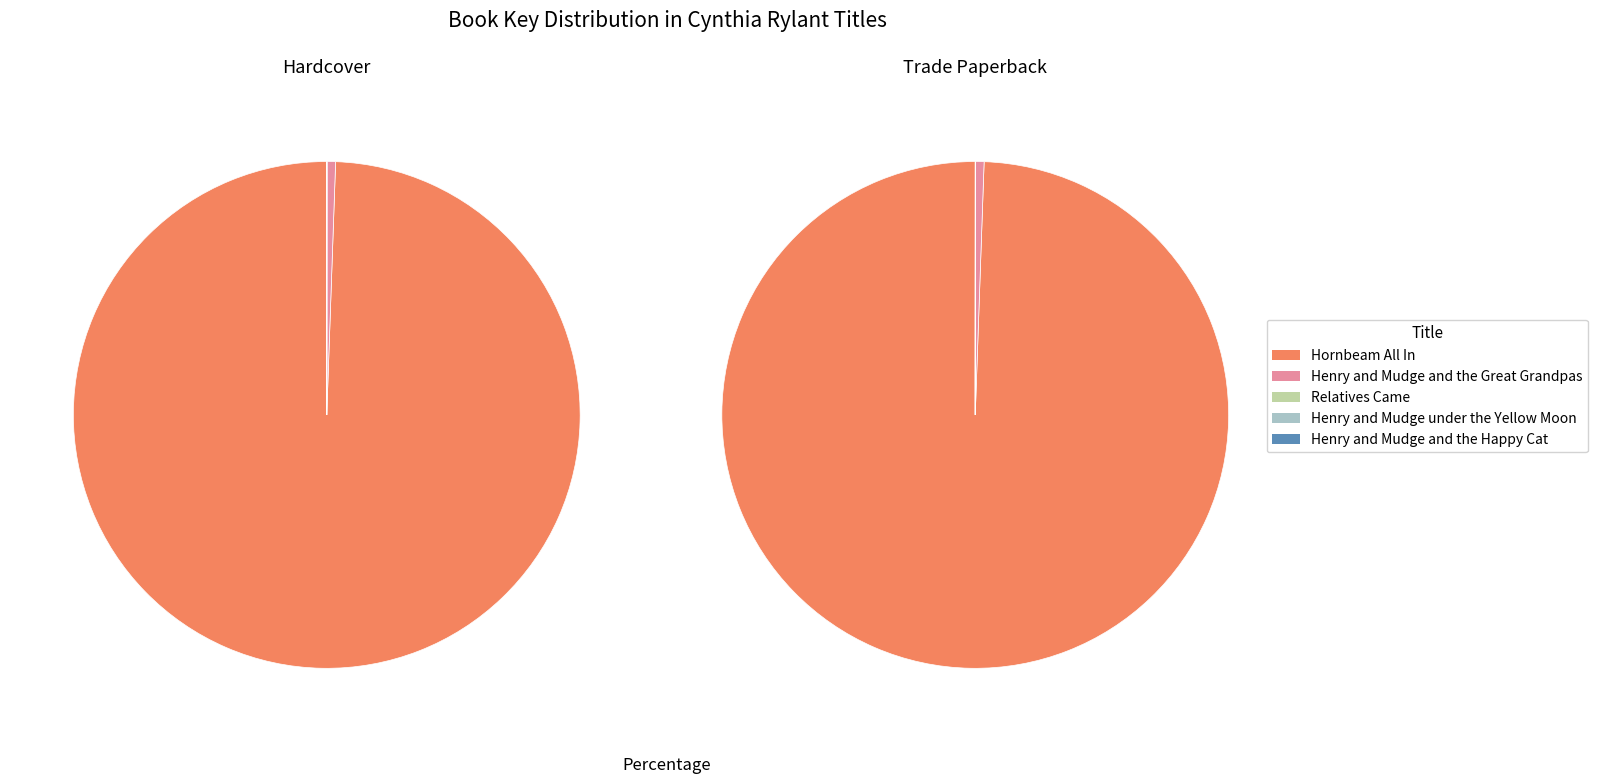

How many slices are in this pie chart?

5